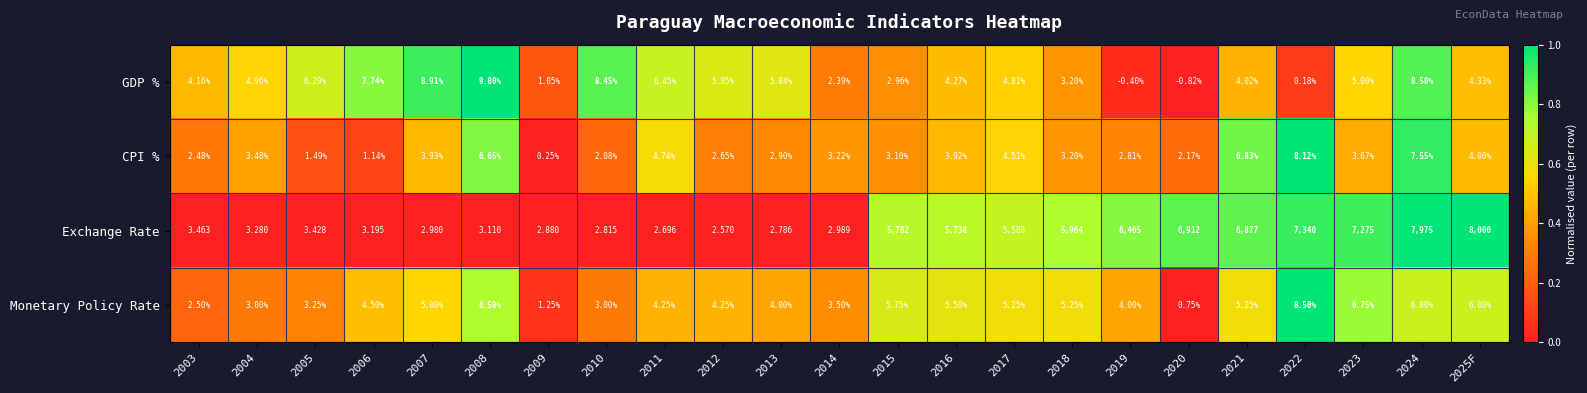

Rank the series by their maximum value, from highest to lowest.

Exchange Rate, GDP %, Monetary Policy Rate, CPI %